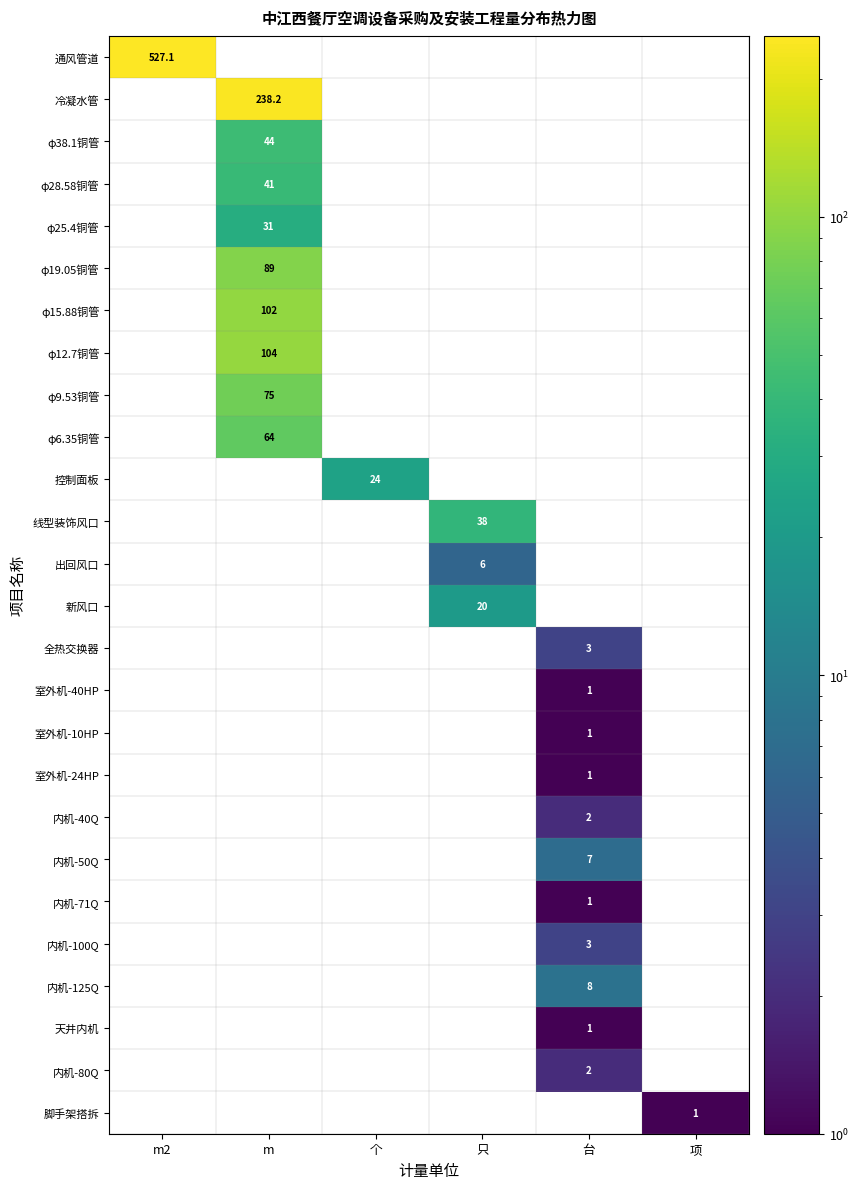

At how many categories does at least one series exceed 372?

1